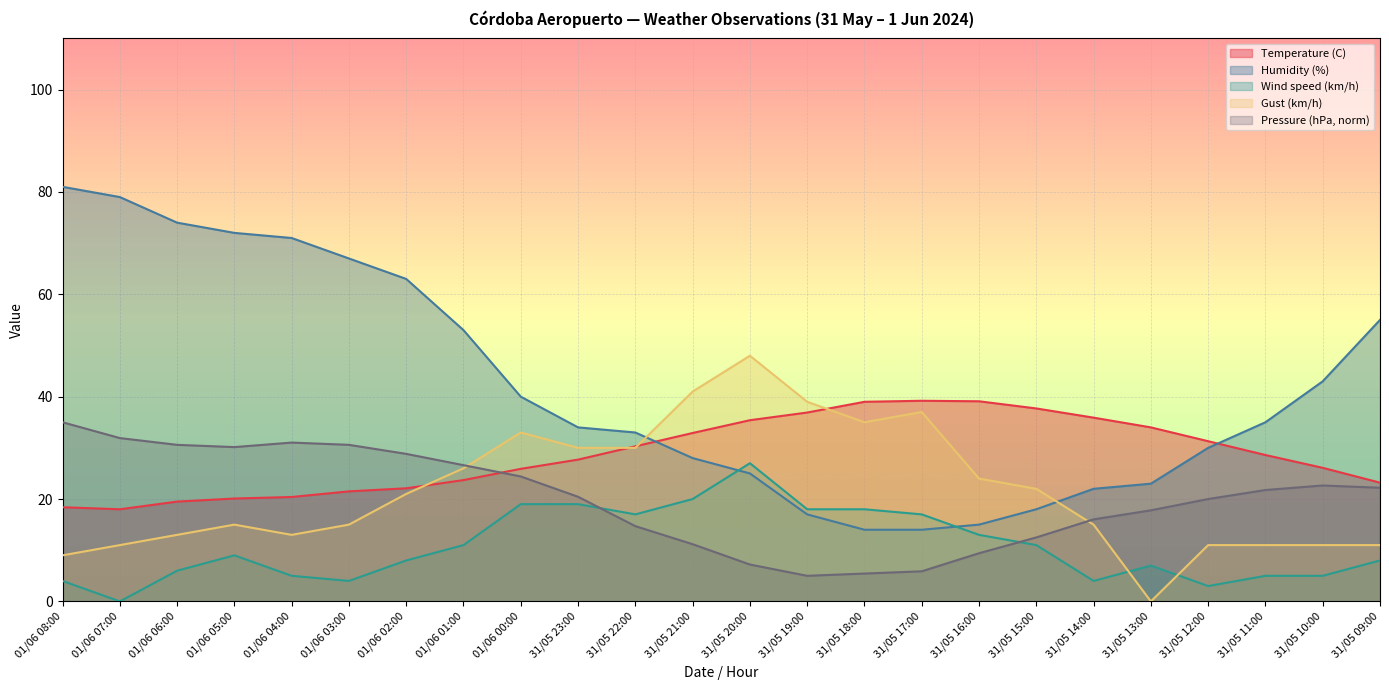

List the labels in order of Gust (km/h) value, largest first.

31/05 20:00, 31/05 21:00, 31/05 19:00, 31/05 17:00, 31/05 18:00, 01/06 00:00, 31/05 23:00, 31/05 22:00, 01/06 01:00, 31/05 16:00, 31/05 15:00, 01/06 02:00, 01/06 05:00, 01/06 03:00, 31/05 14:00, 01/06 06:00, 01/06 04:00, 01/06 07:00, 31/05 12:00, 31/05 11:00, 31/05 10:00, 31/05 09:00, 01/06 08:00, 31/05 13:00